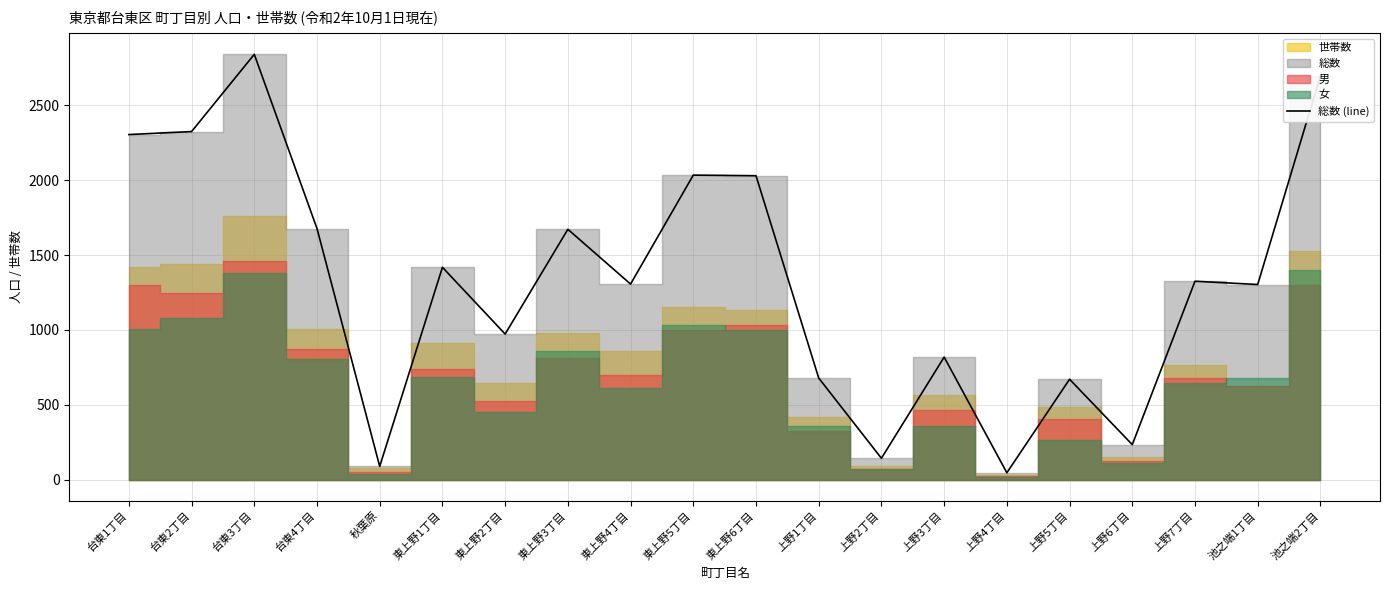

What is the greatest value displayed?

2841